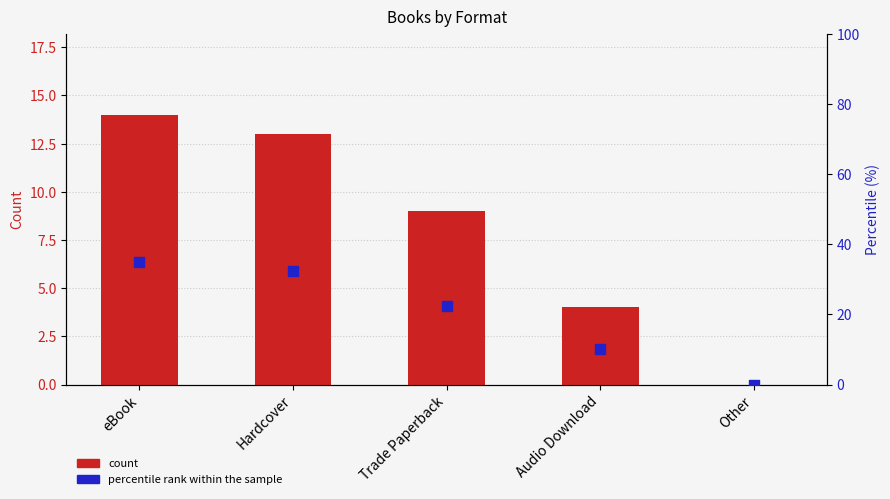

Which series has the largest total across all categories?

percentile rank within the sample